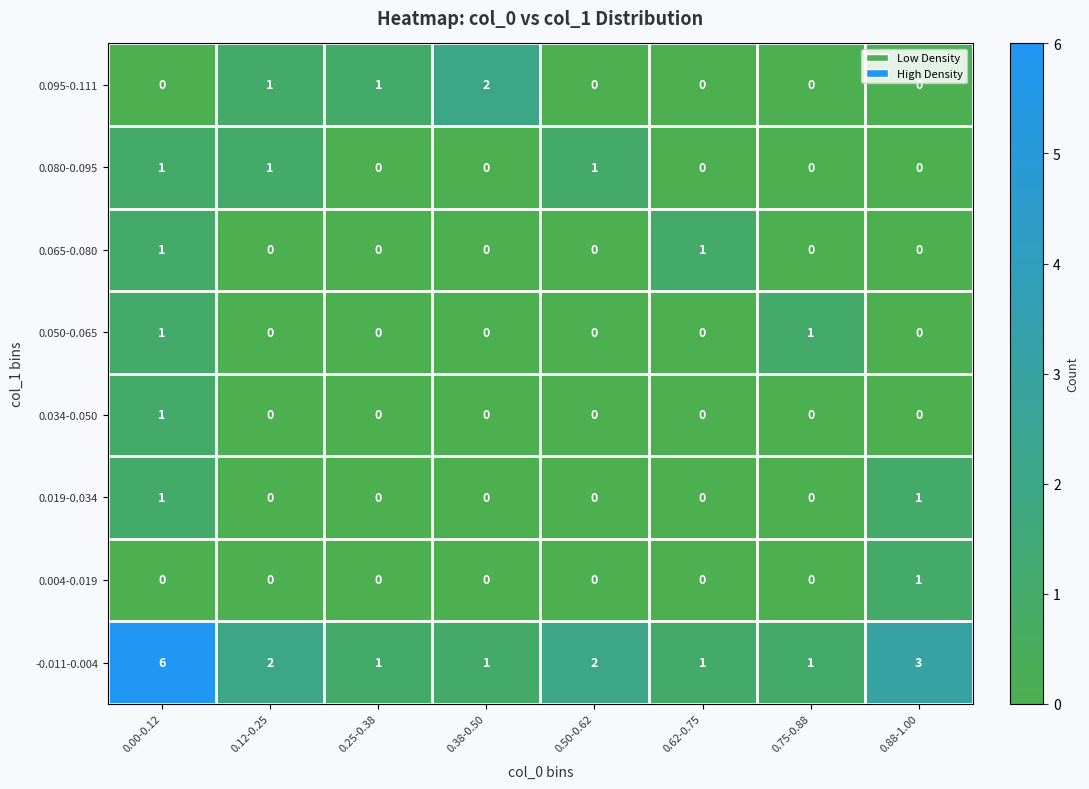

At which category is the sum across all series the highest?

0.00-0.12